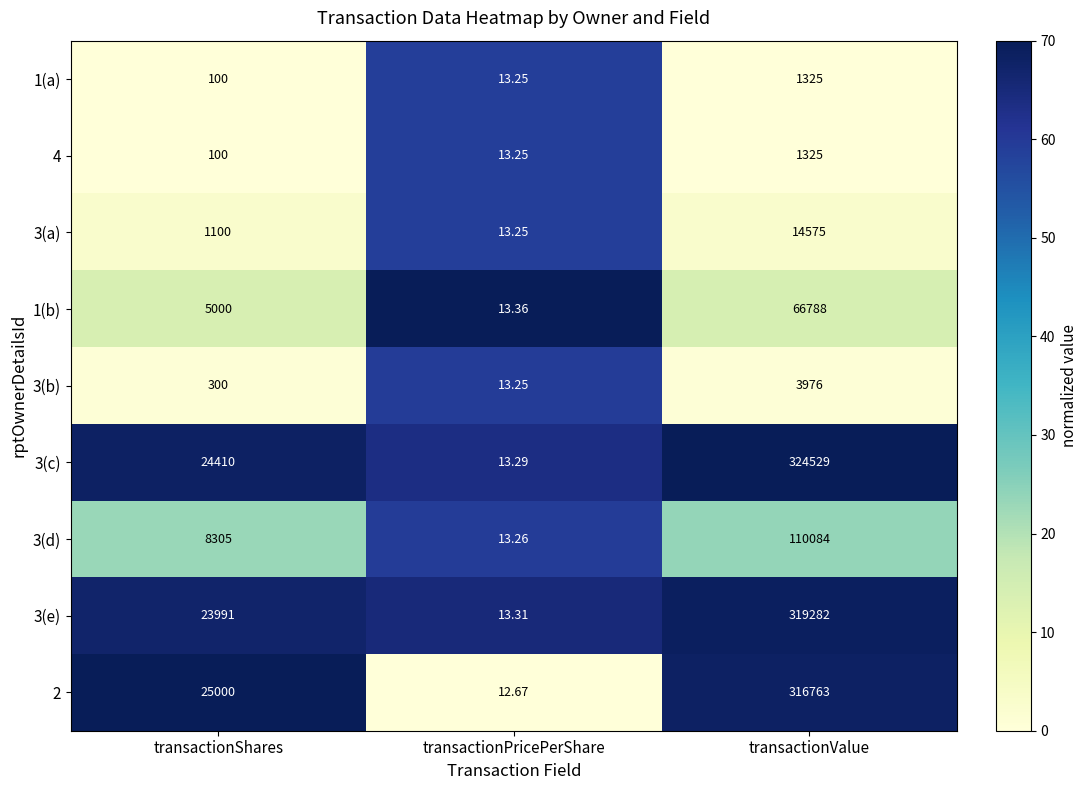

What is the greatest value displayed?

324529.0